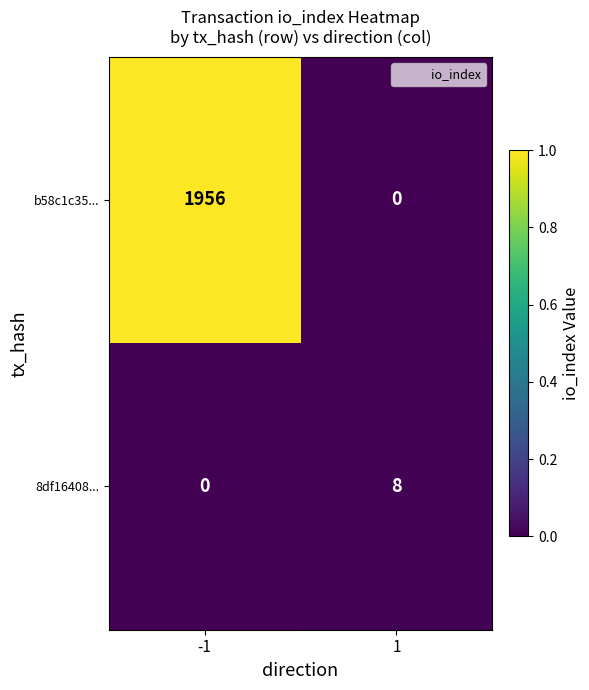

Reading left to right, transcribe all the data shown in this chart.

b58c1c35...: -1=1956	1=0
8df16408...: -1=0	1=8